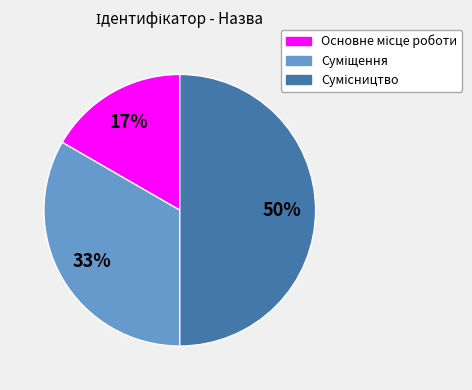

To the nearest percent, what is the average slice percentage?

33%